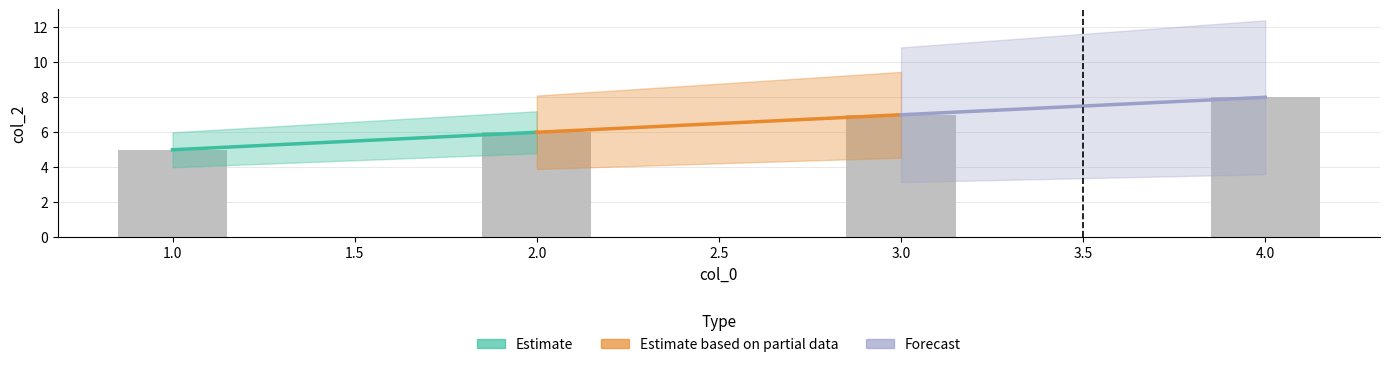

What is the change in value from 1.0 to 2.0?

+1